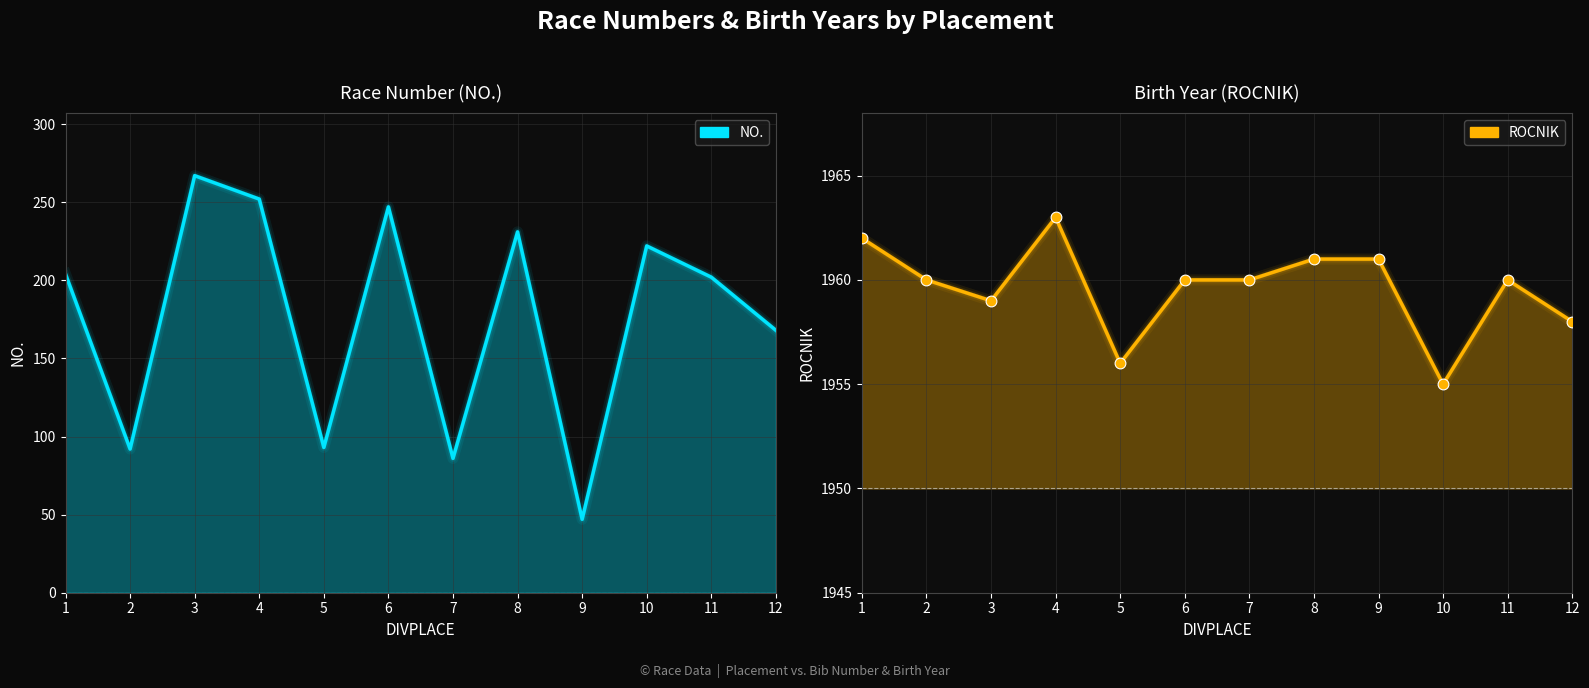

What is the total value across all series at 1?

2166